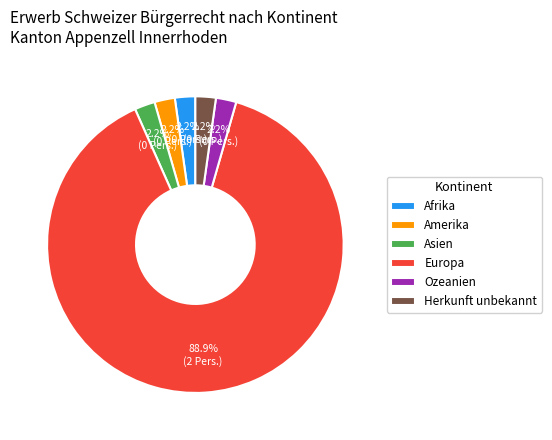

Which category has the biggest portion of the pie?

Europa